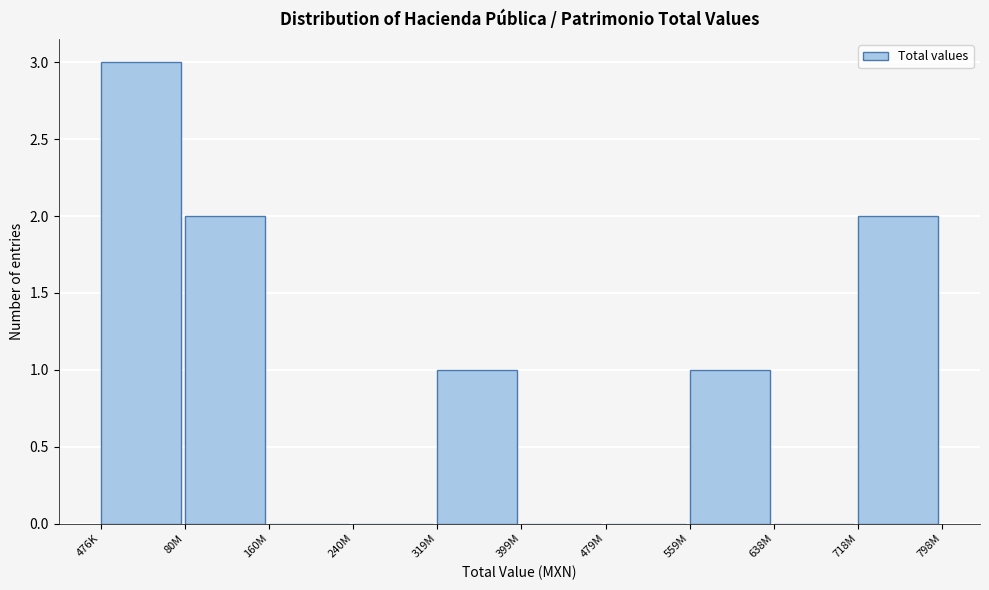

Reading left to right, what are all the values shown in this chart?

476K=3	80M=2	160M=0	240M=0	319M=1	399M=0	479M=0	559M=1	638M=0	718M=2